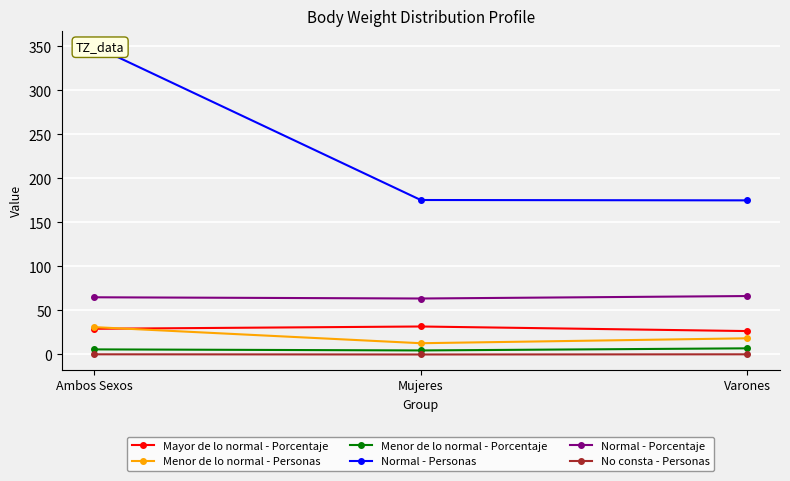

What position from the right is Ambos Sexos?

3